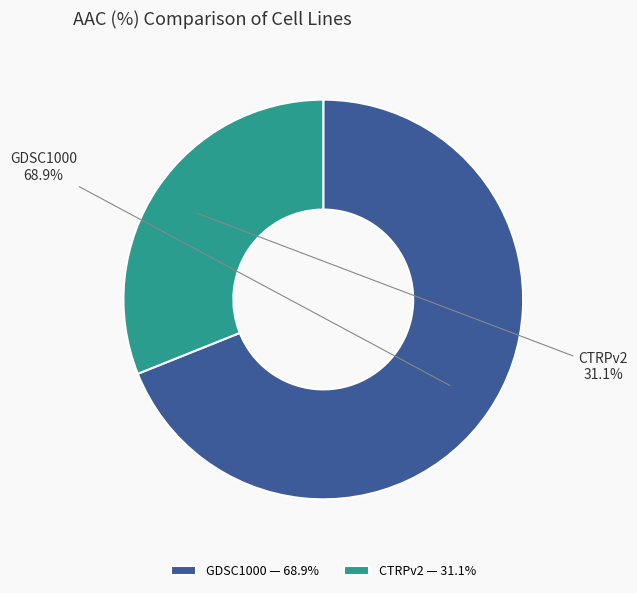

Which slice is the largest?

GDSC1000